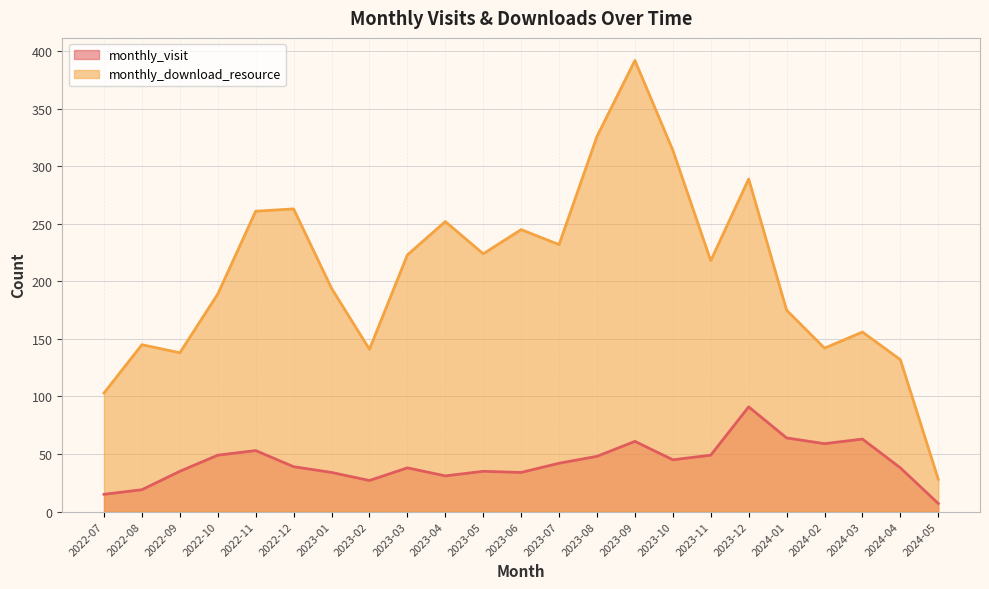

How many series are shown in this chart?

2